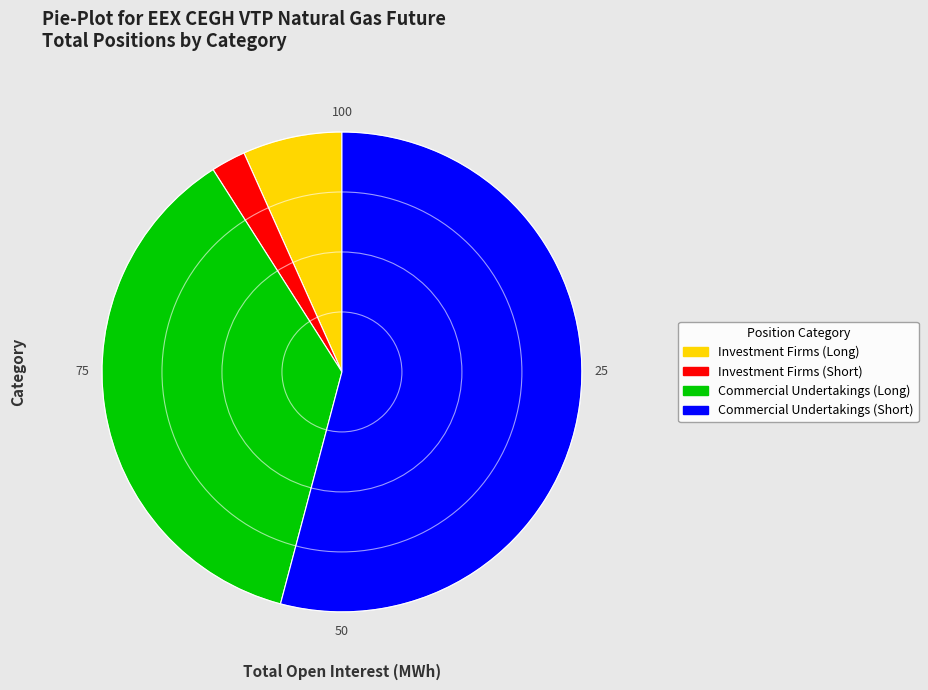

Which category has the biggest portion of the pie?

Commercial Undertakings (Short)